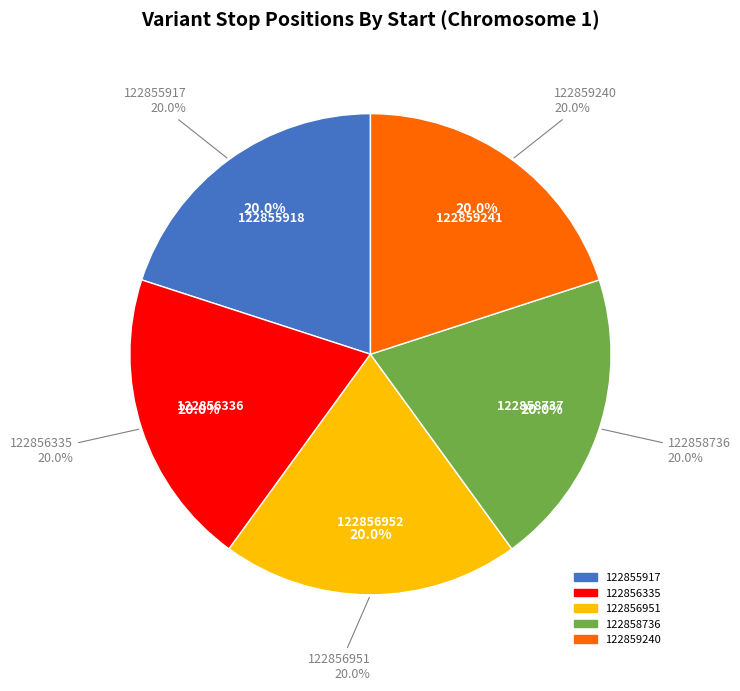

Count the number of slices in the pie.

5